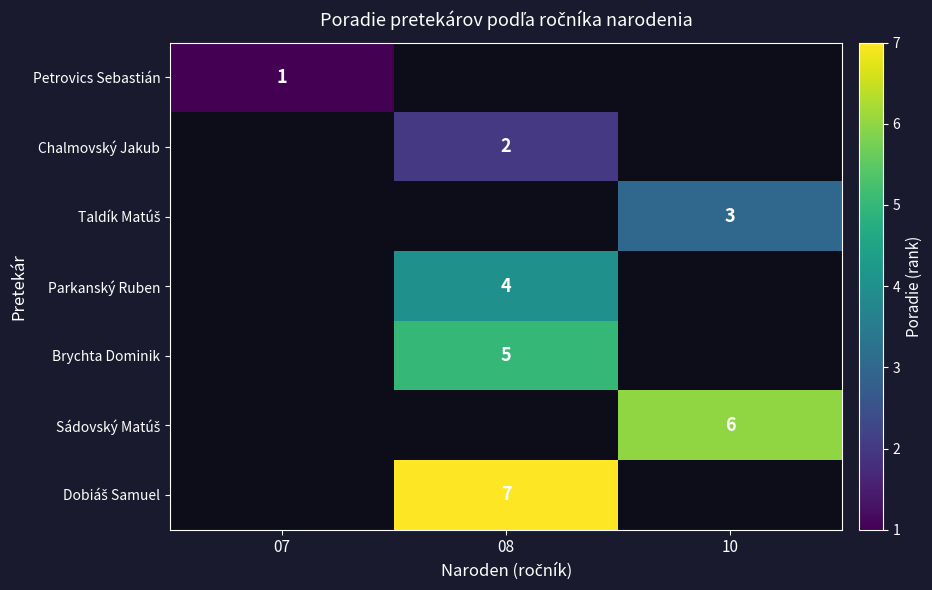

What is the smallest value displayed?

1.0